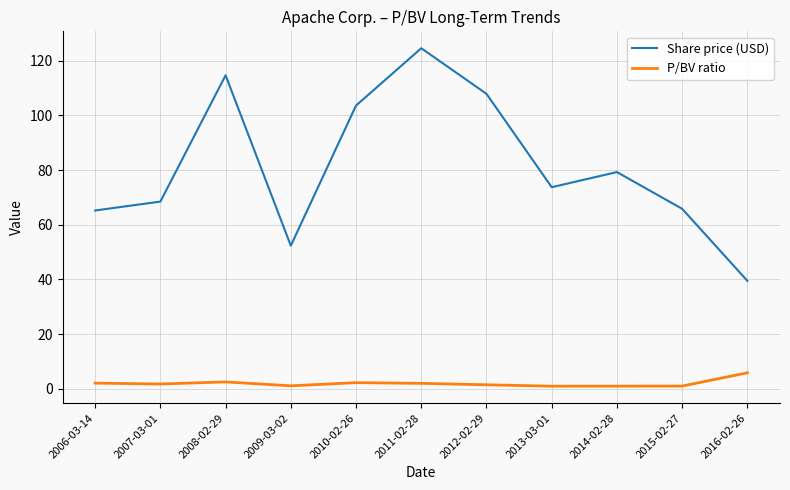

Is the value of P/BV ratio at 2010-02-26 greater than the value of Share price (USD) at 2015-02-27?

No